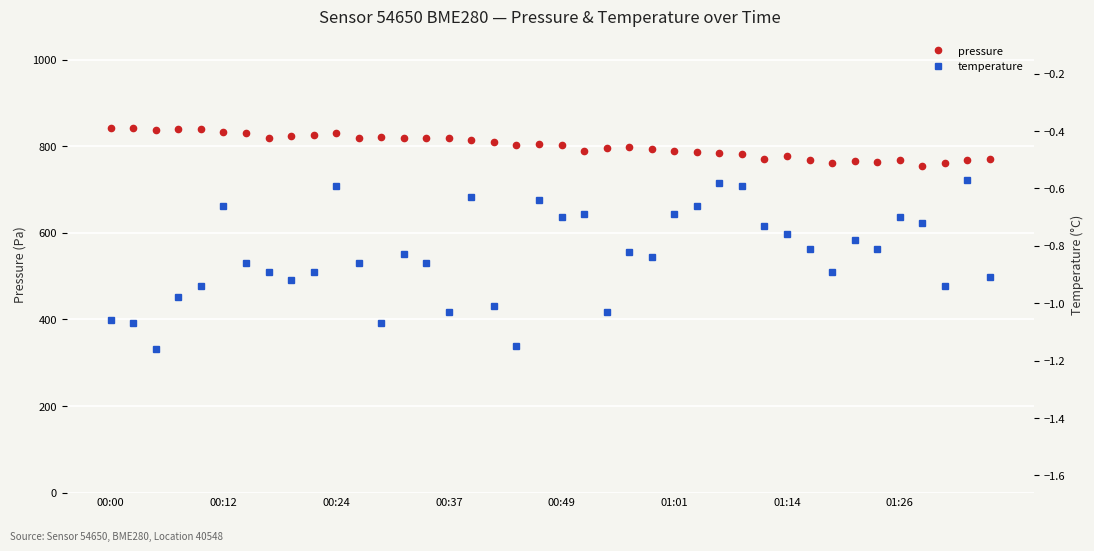

Which series has the largest total across all categories?

pressure